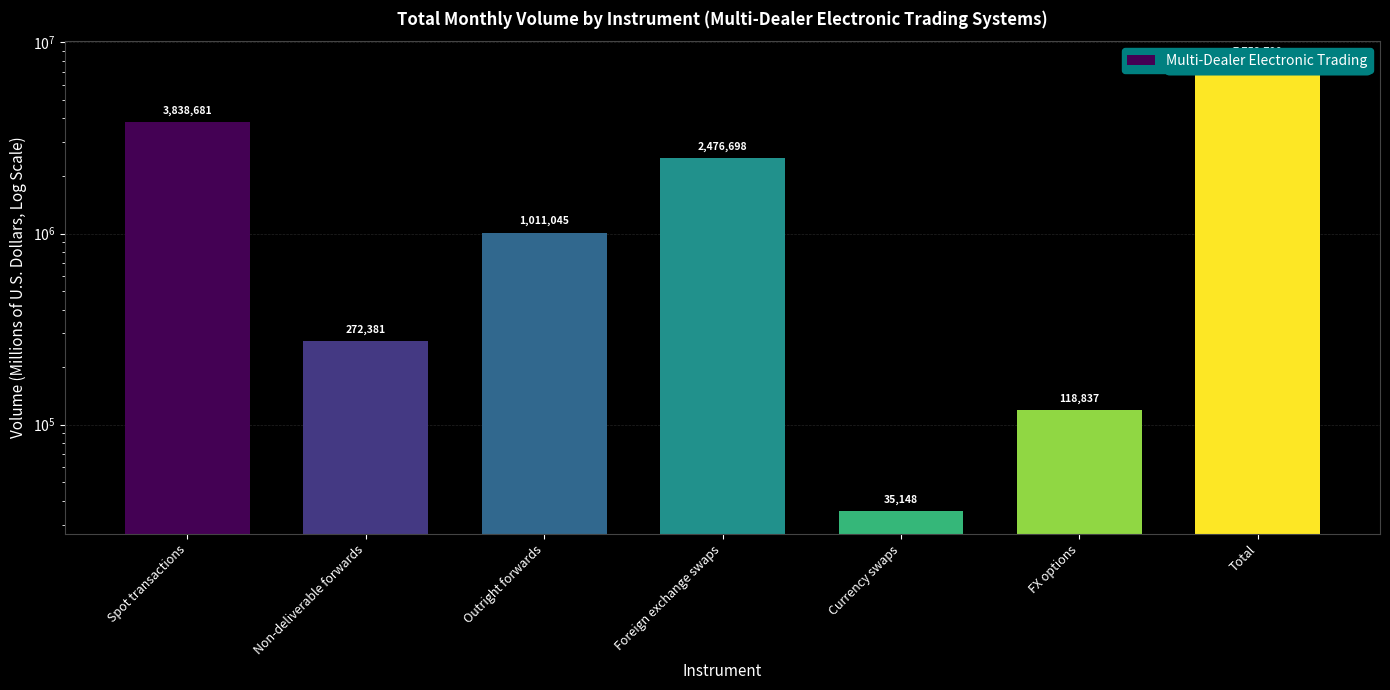

List the labels in order of value, smallest first.

Currency swaps, FX options, Non-deliverable forwards, Outright forwards, Foreign exchange swaps, Spot transactions, Total